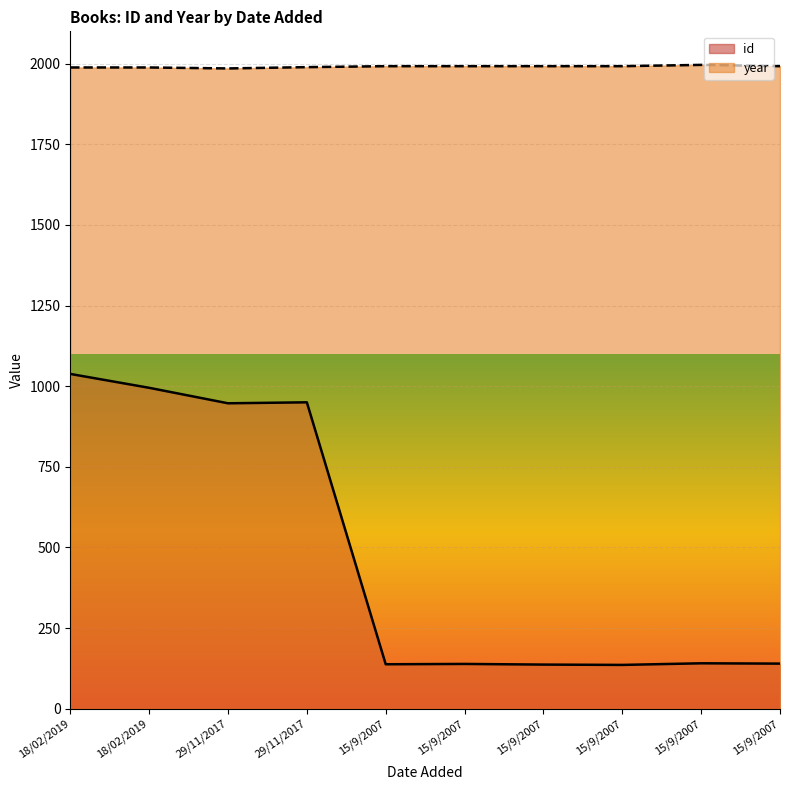

How many series are shown in this chart?

2